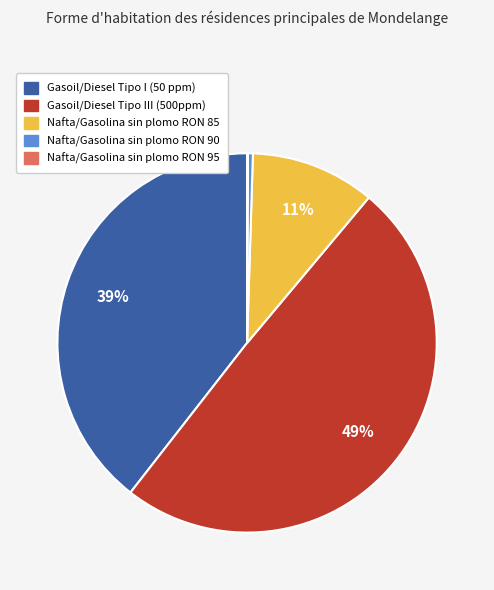

Which category has the biggest portion of the pie?

Gasoil/Diesel Tipo III (500ppm)